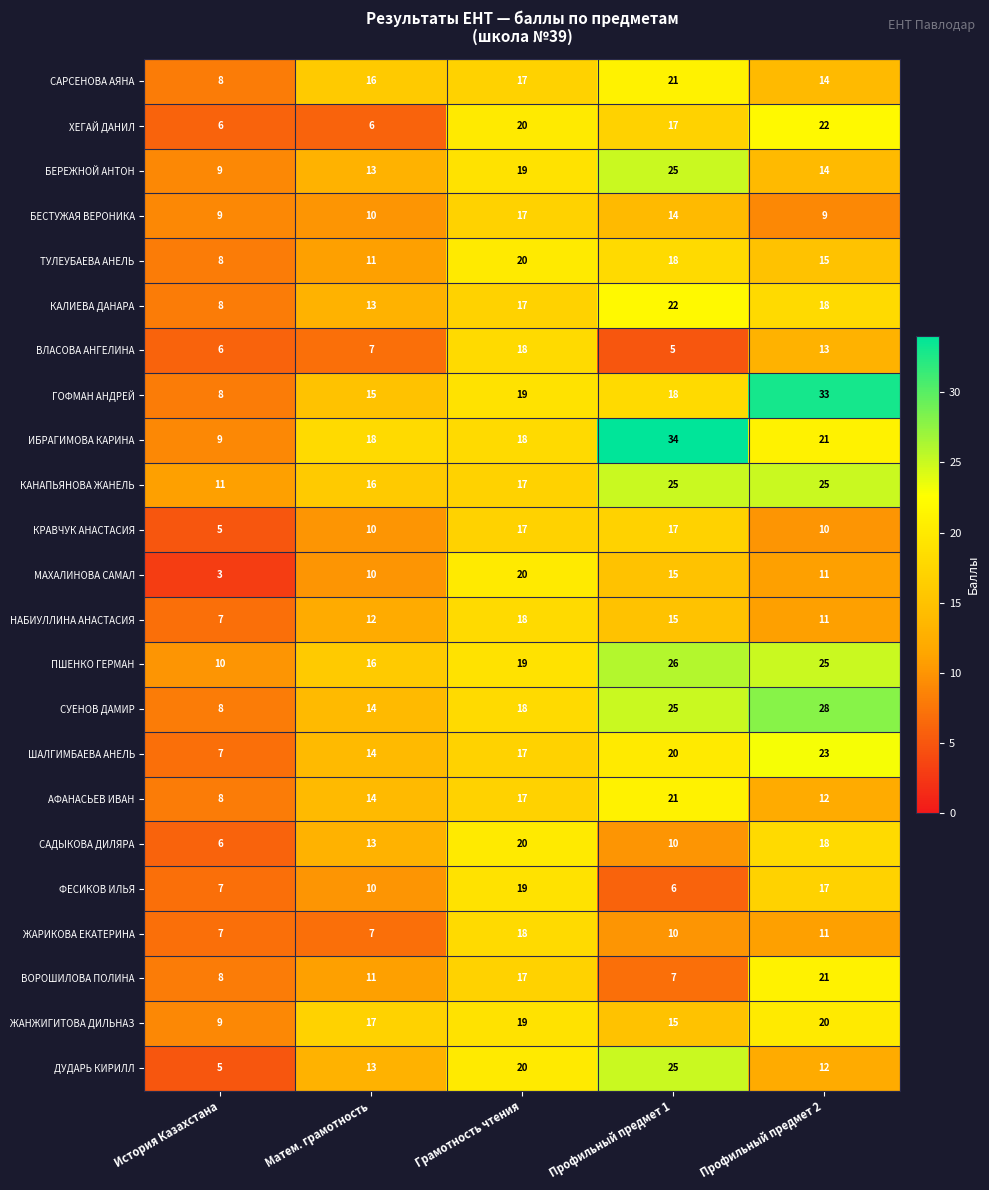

What is the difference between the highest and lowest values at Профильный предмет 2?

24